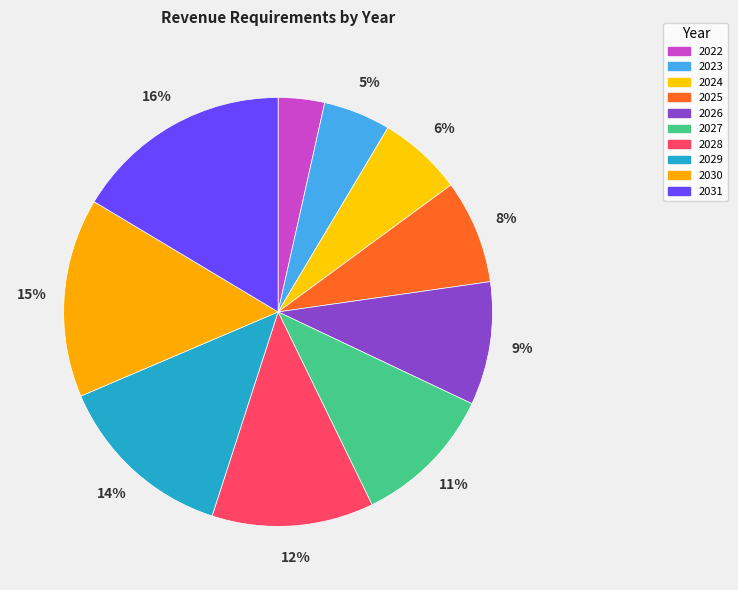

Count the number of slices in the pie.

10